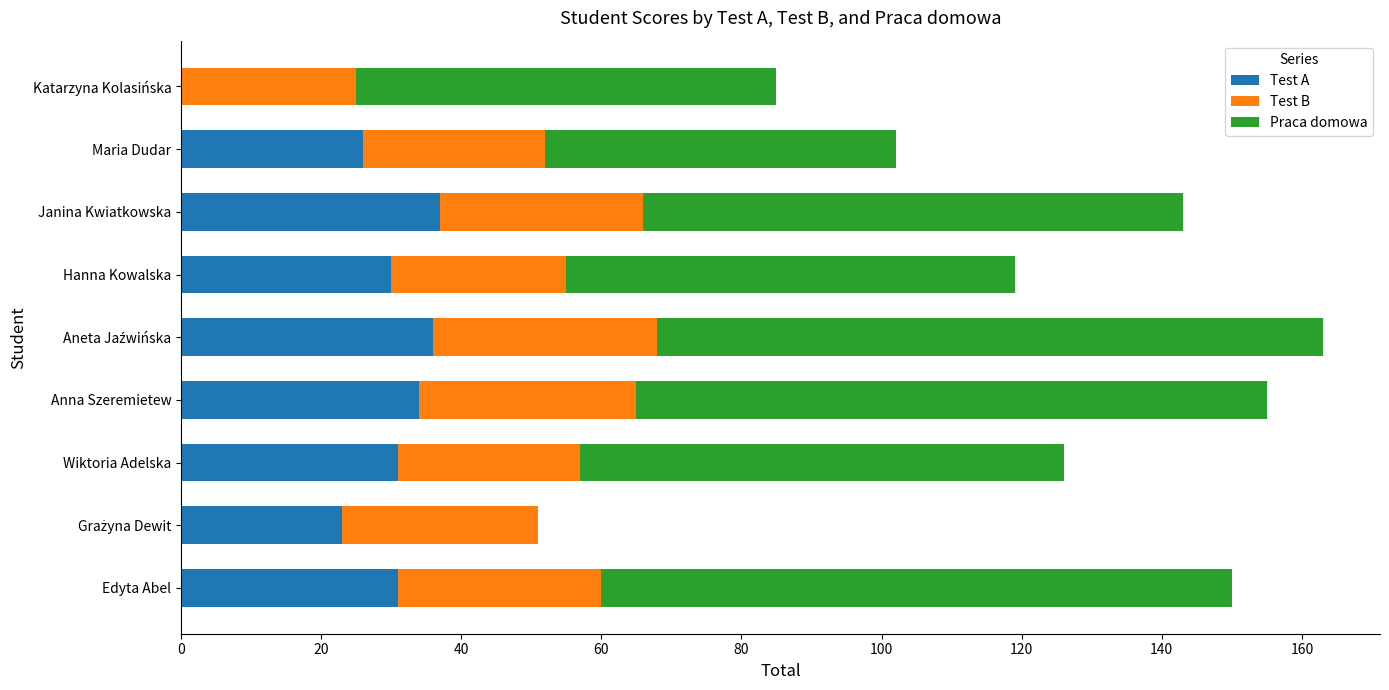

What is the total value across all series at Anna Szeremietew?

155